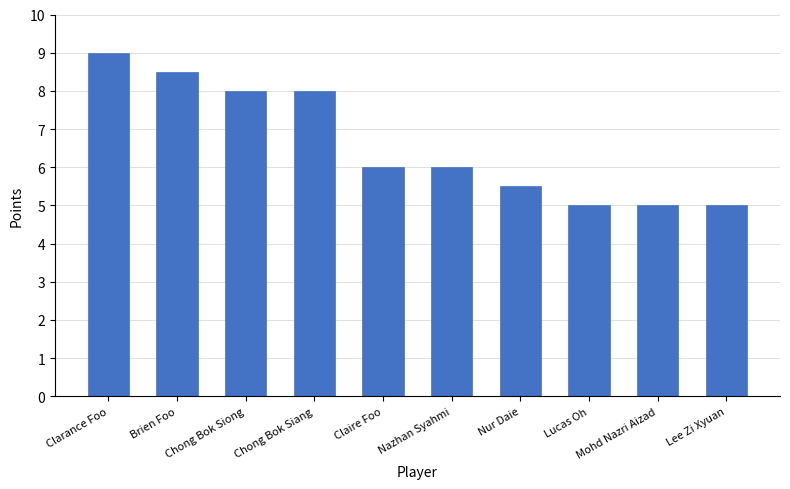

How many data points does each series have?

10